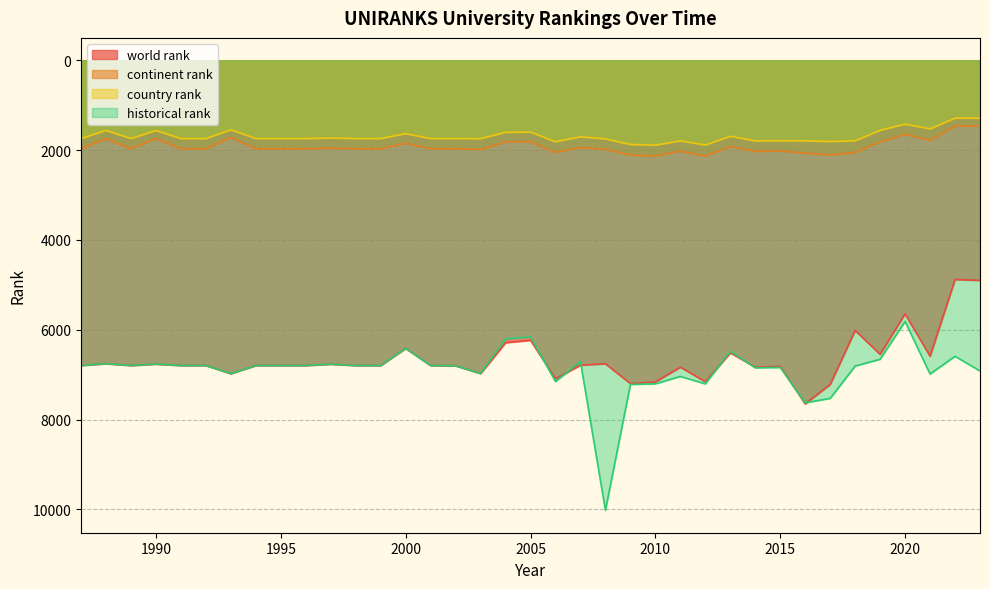

Rank the series by their maximum value, from highest to lowest.

historical rank, world rank, continent rank, country rank